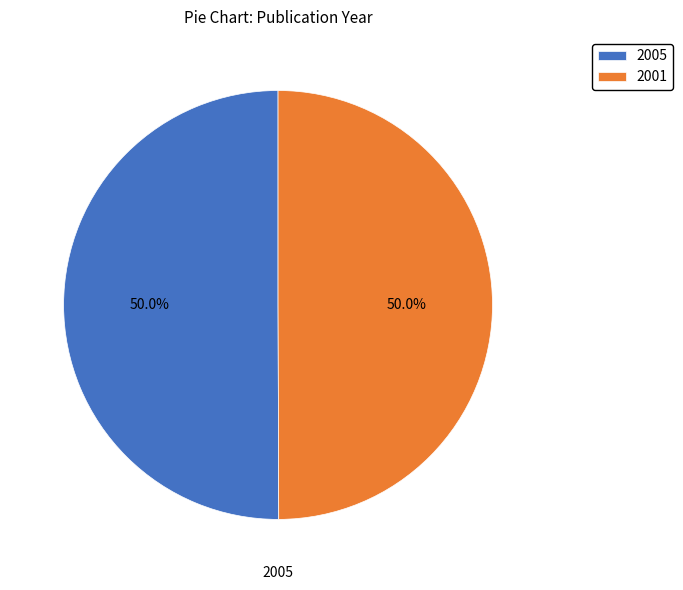

To the nearest percent, what is the combined percentage of 2001 and 2005?

100%